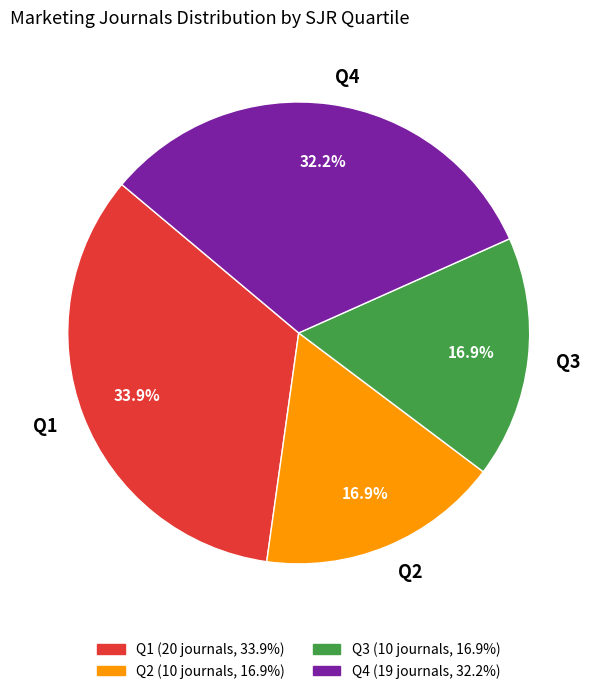

What is the ratio of the value at Q4 to the value at Q3?

1.9